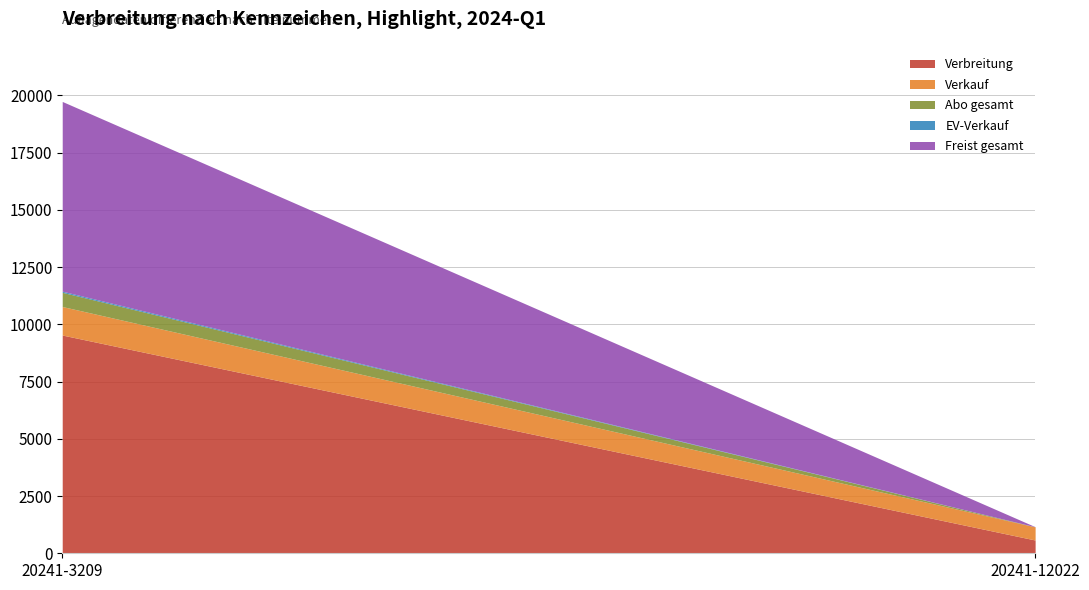

Which series changed the most between 20241-3209 and 20241-12022?

Verbreitung